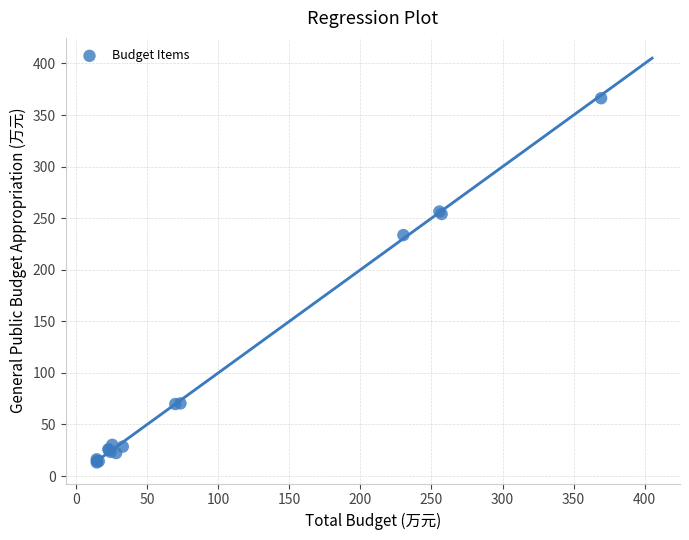

What Y value in the scatter plot is closest to 189?

233.6